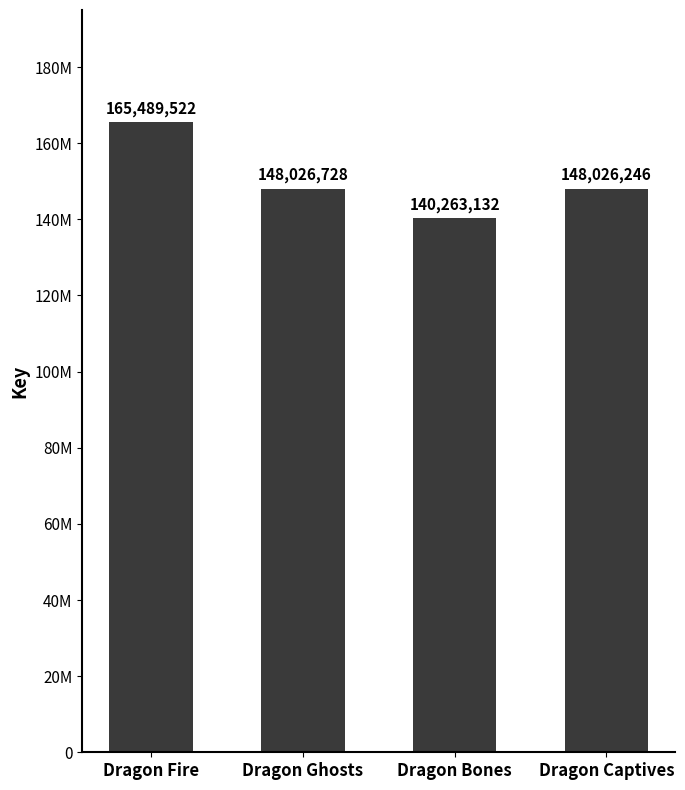

What is the label of the 3rd bar from the left?

Dragon Bones